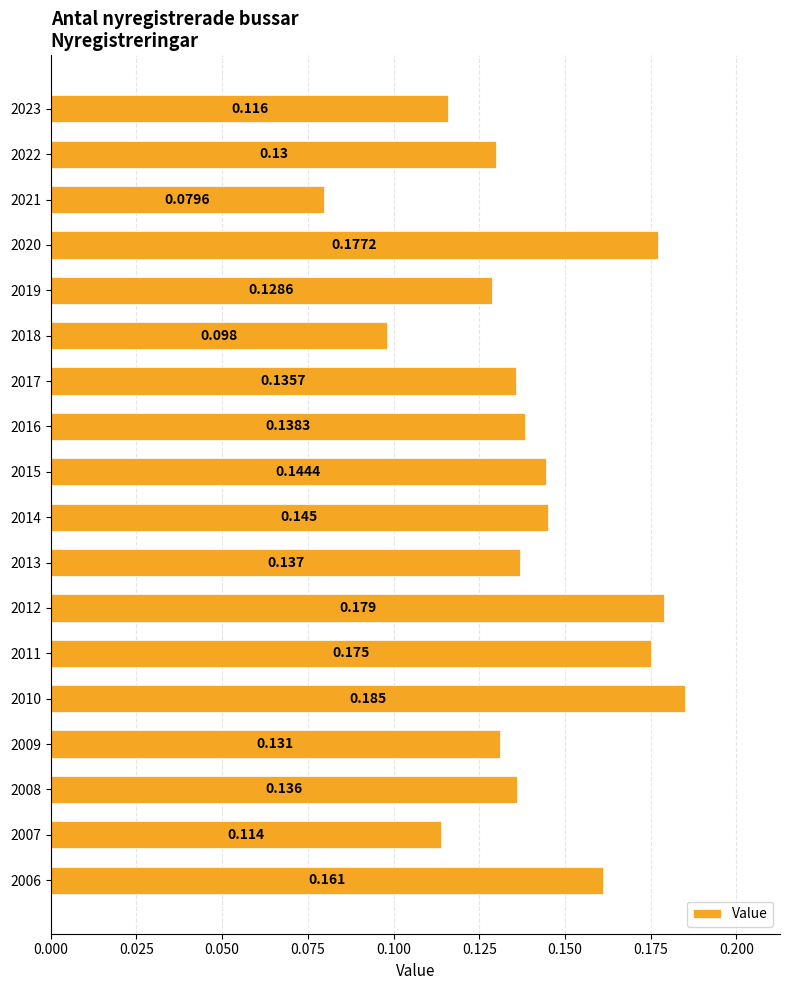

What is the difference between the maximum and second lowest values?

0.1